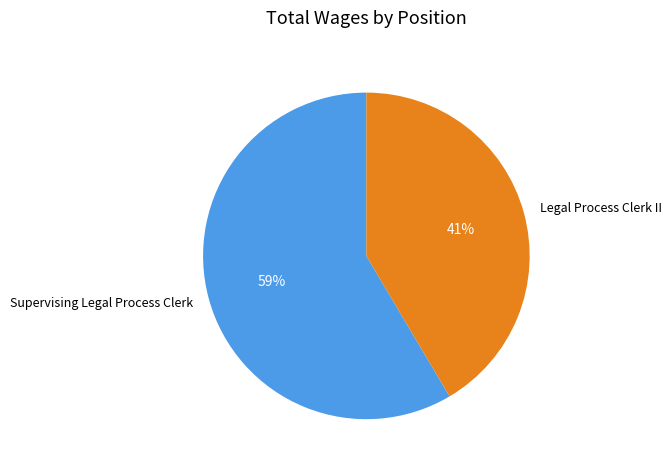

Combined, do Legal Process Clerk II and Supervising Legal Process Clerk account for over 50%?

Yes